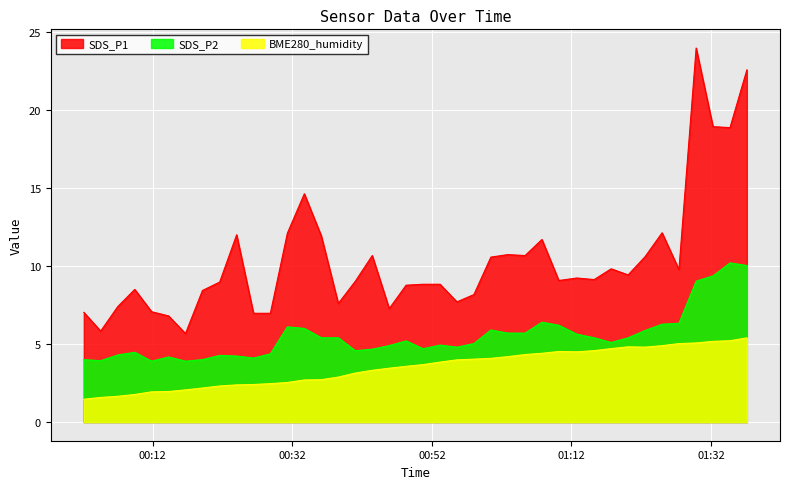

What is the difference between the maximum and minimum values in the SDS_P1 series?

18.3